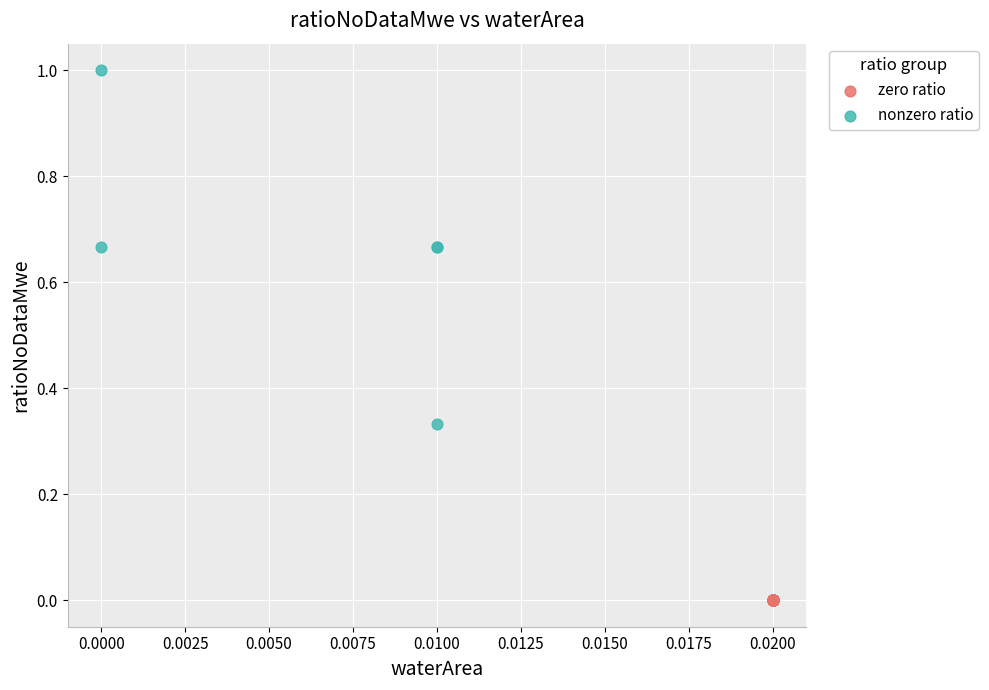

Which series contains the highest Y value?

nonzero ratio